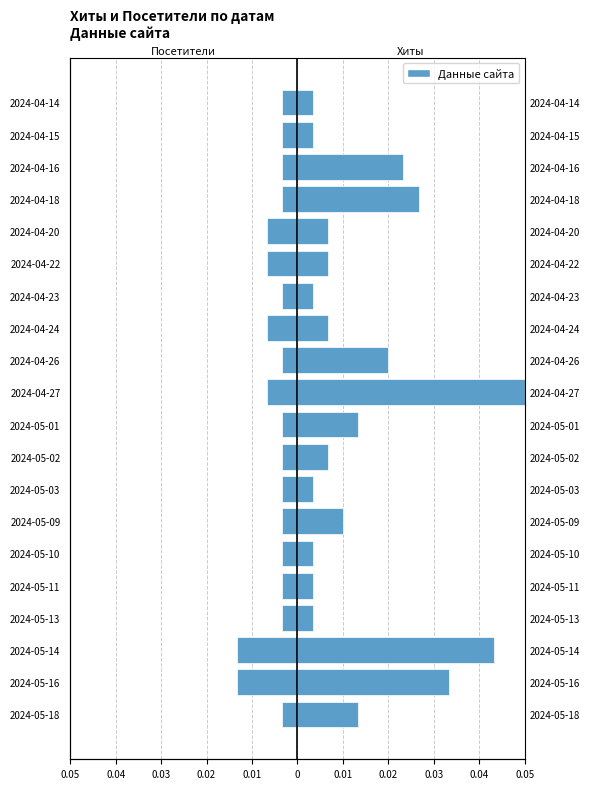

Rank the series by their average value, from highest to lowest.

Хиты, Посетители